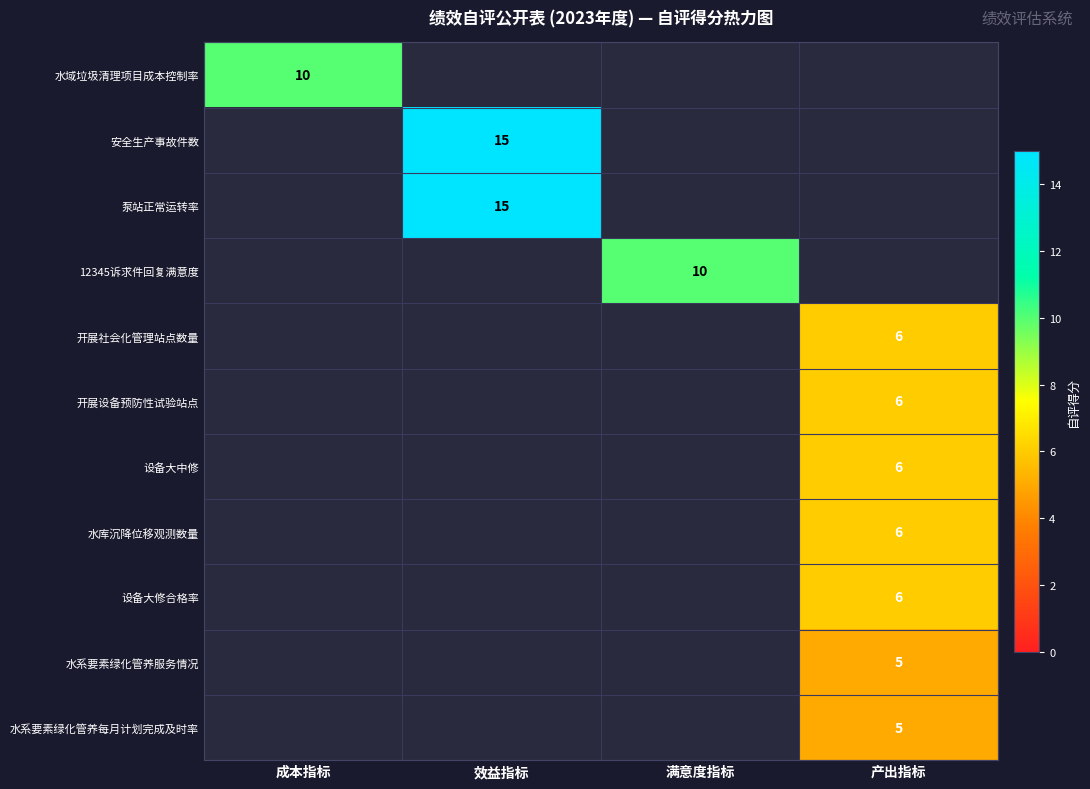

True or false: 水系要素绿化管养每月计划完成及时率 has a value of 5 at 产出指标.

True